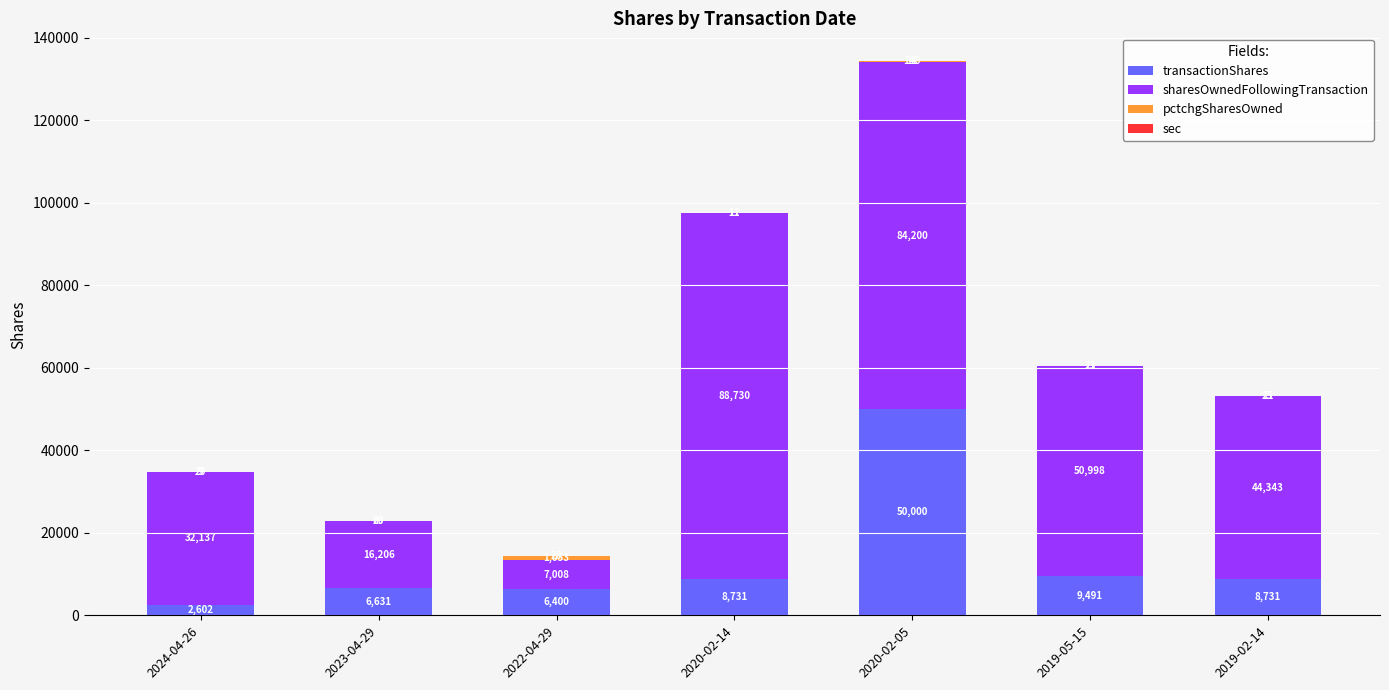

Where is transactionShares nearest to the value 26301?

2019-05-15